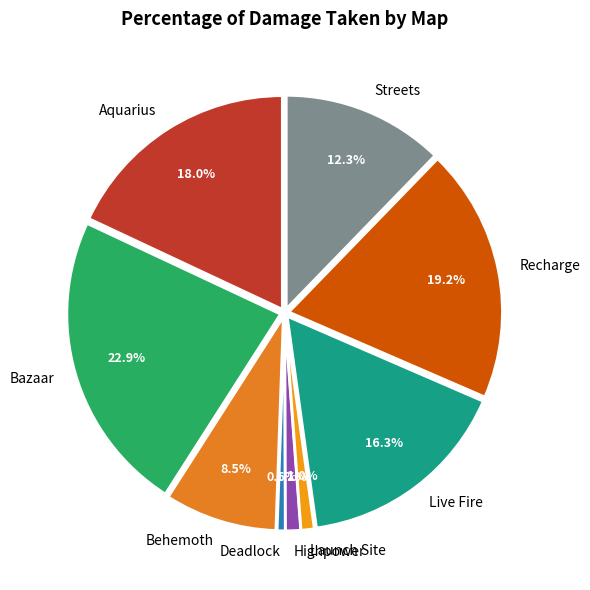

How many slices are in this pie chart?

9